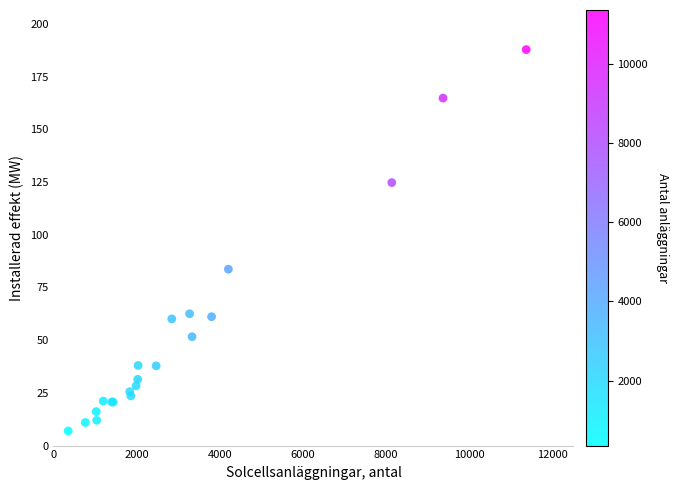

What Y value in the scatter plot is closest to 97?

83.6